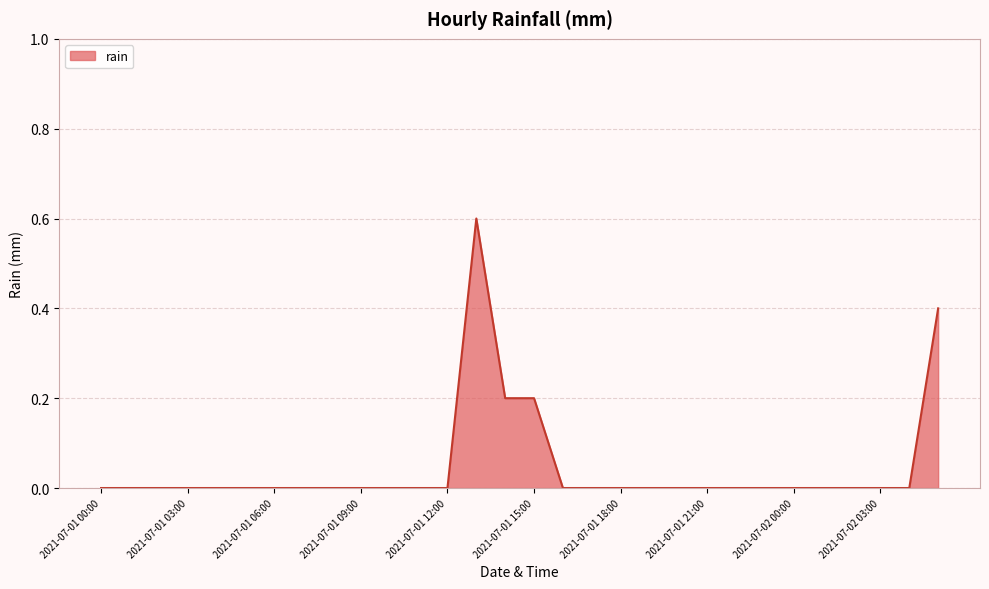

What is the greatest value displayed?

0.6